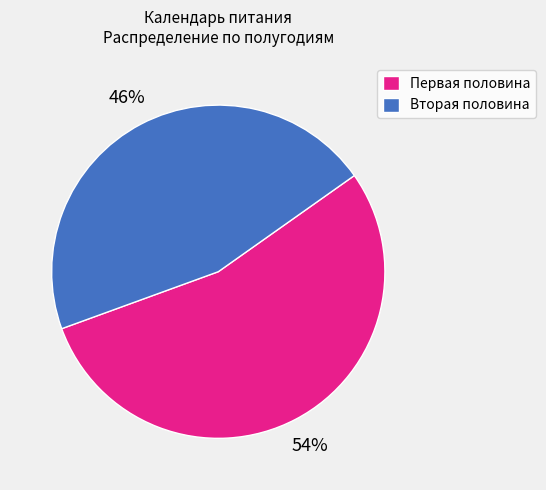

Which category has the smallest portion of the pie?

Вторая половина